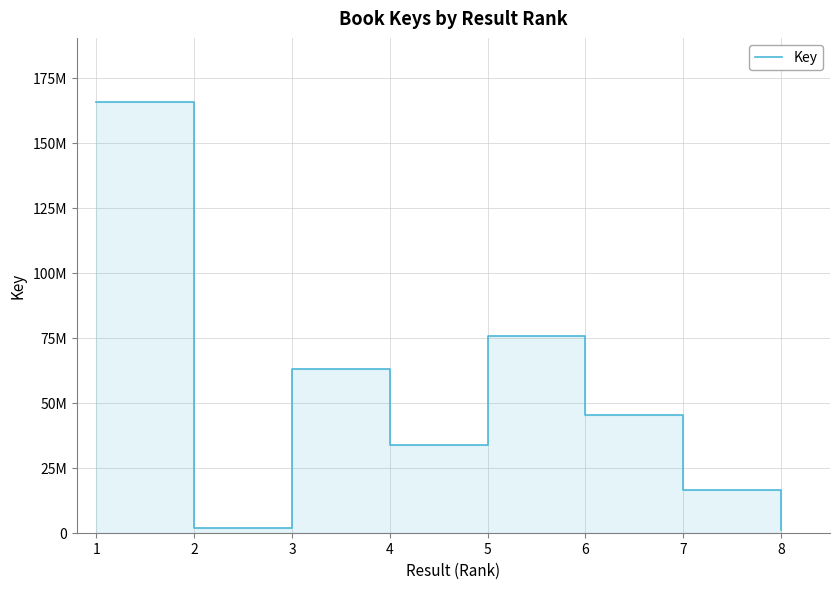

List the labels in order of value, largest first.

1, 5, 3, 6, 4, 7, 2, 8